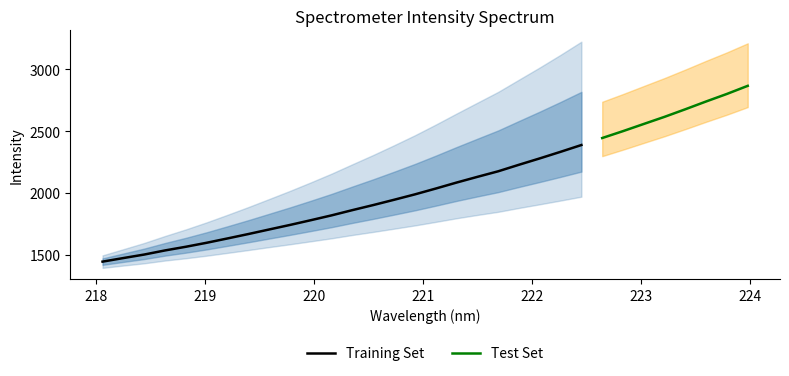

Reading left to right, what are all the values shown in this chart?

0=1444.6	1=1473.4	2=1501.8	3=1535.1	4=1564.8	5=1597.1	6=1632.0	7=1667.6	8=1704.5	9=1741.2	10=1779.5	11=1818.7	12=1861.1	13=1902.0	14=1944.7	15=1988.3	16=2035.3	17=2083.7	18=2129.8	19=2174.8	20=2227.7	21=2279.2	22=2332.3	23=2387.2	24=2443.7	25=2499.4	26=2557.4	27=2615.1	28=2676.4	29=2739.3	30=2800.3	31=2865.6